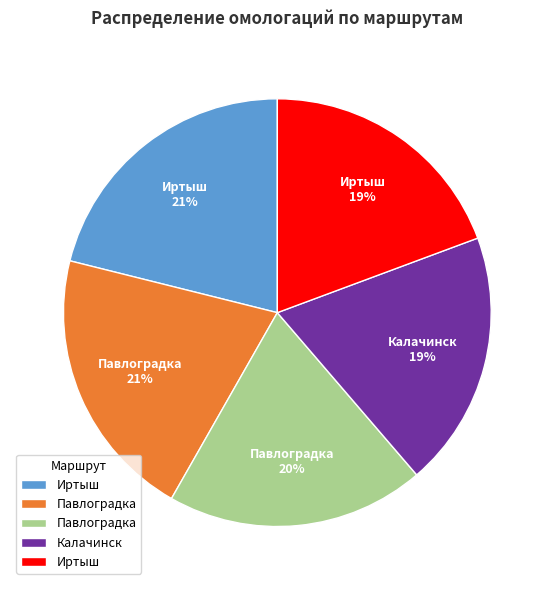

Does any single category account for the majority?

No